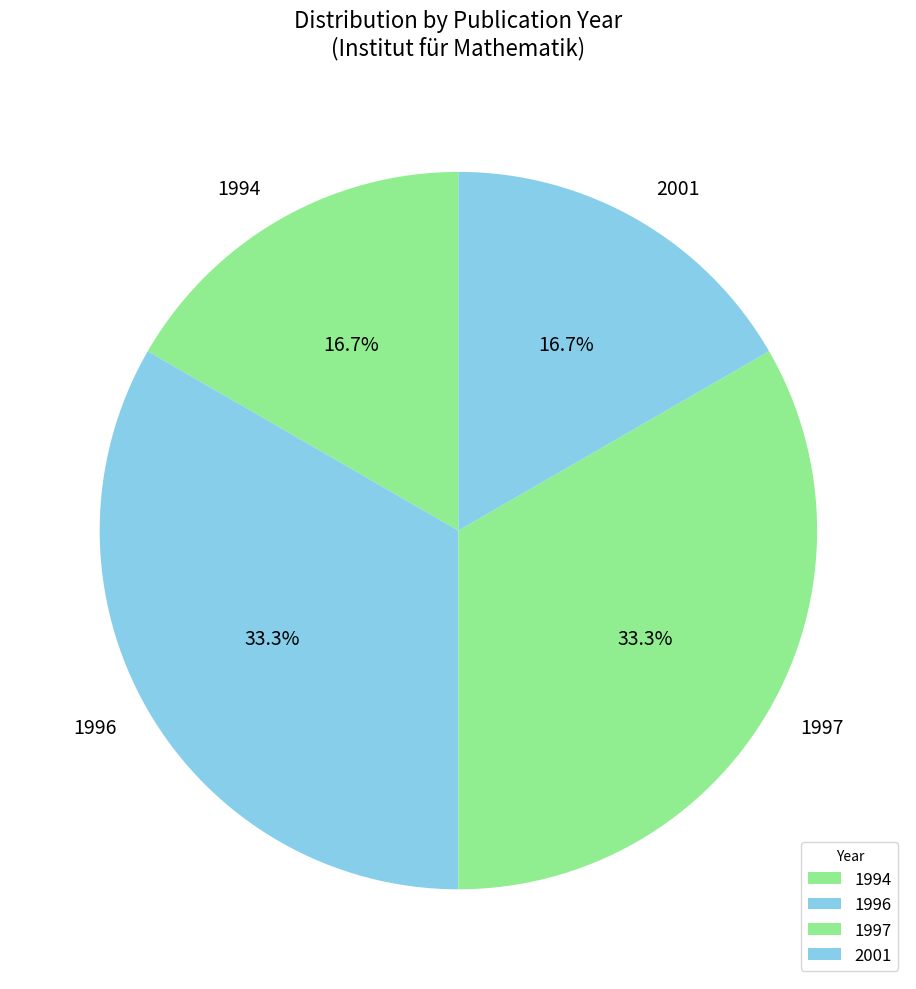

What portion of the pie excludes 1996?

66.7%